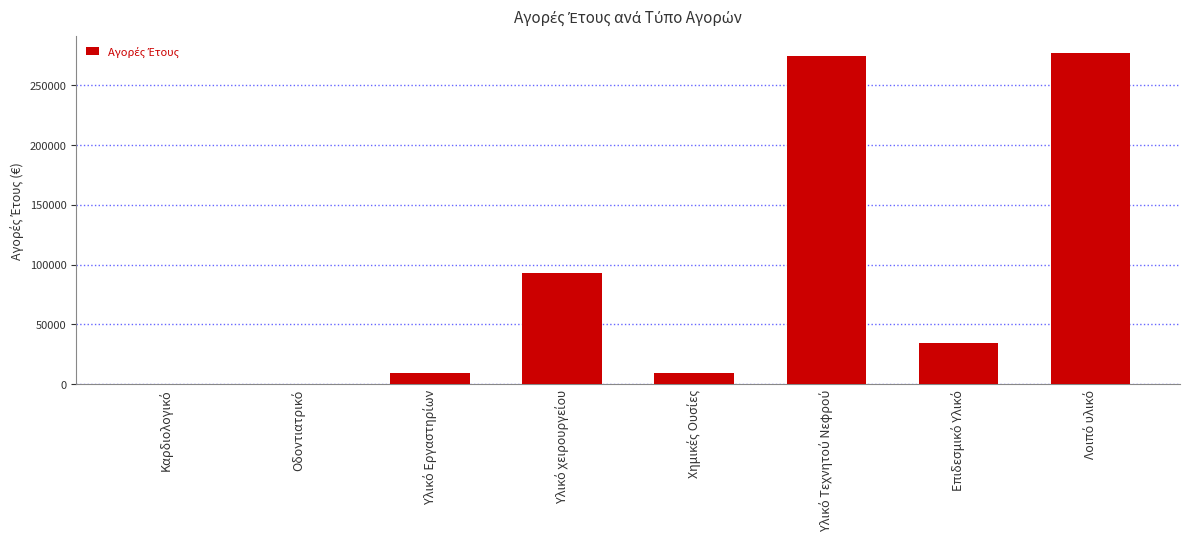

What is the maximum value shown in the chart?

276903.6